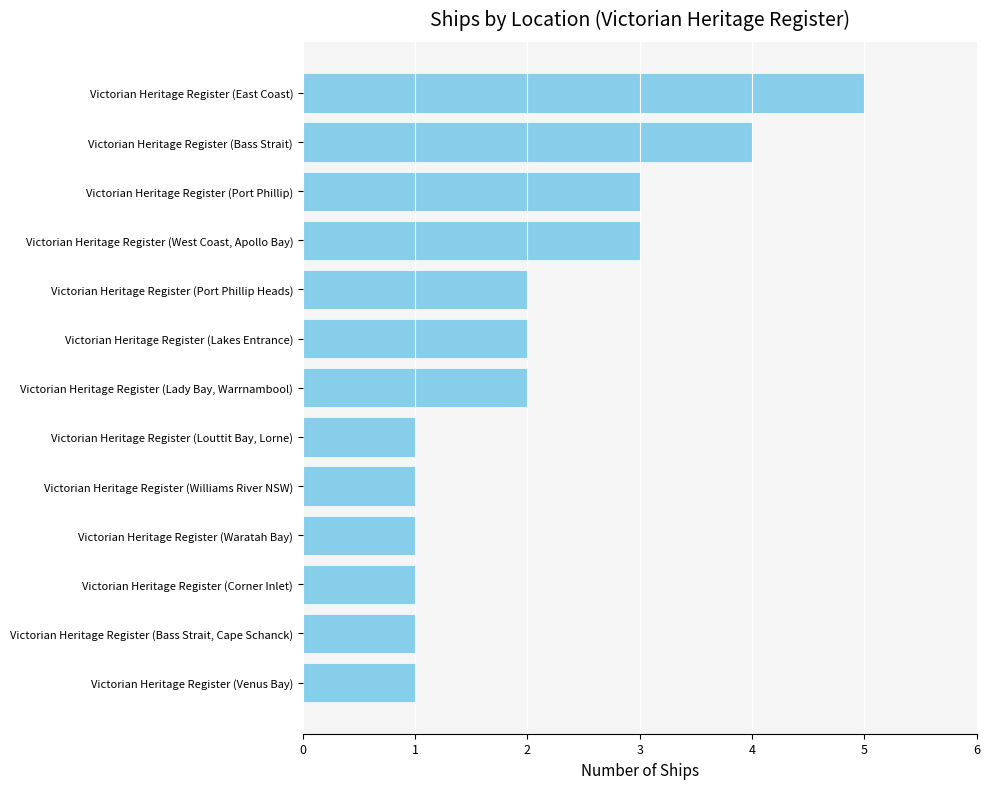

Is it true that the value at Victorian Heritage Register (Williams River NSW) is 1?

True